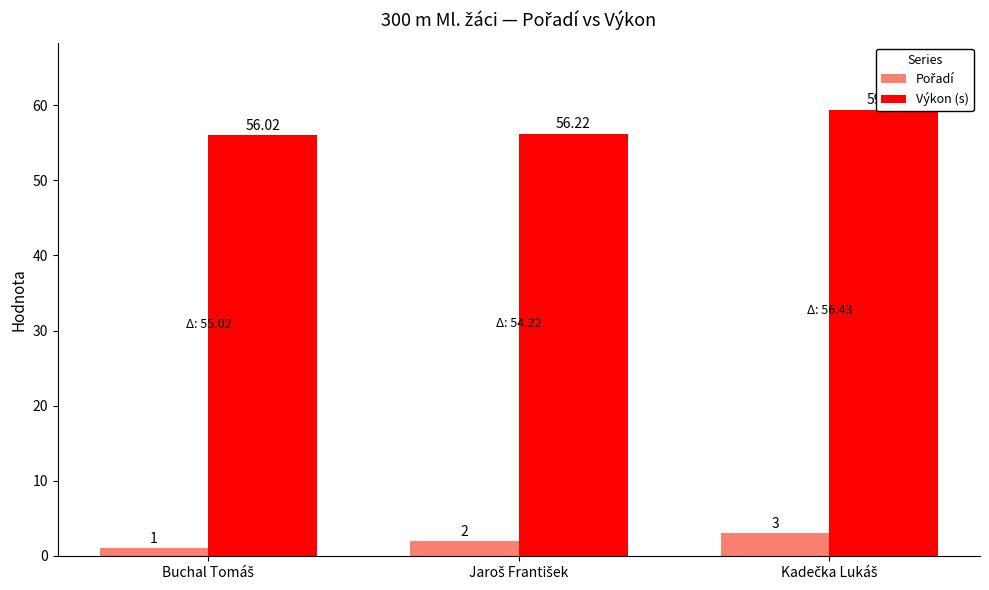

Is the value of Pořadí at Kadečka Lukáš greater than the value of Výkon (s) at Jaroš František?

No